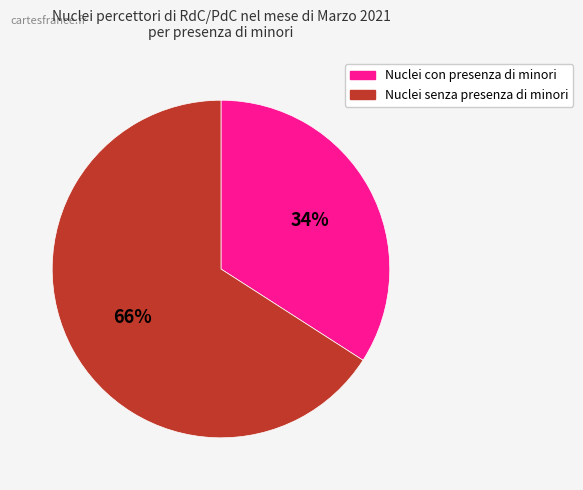

Is the sum of Nuclei con presenza di minori and Nuclei senza presenza di minori greater than half?

Yes